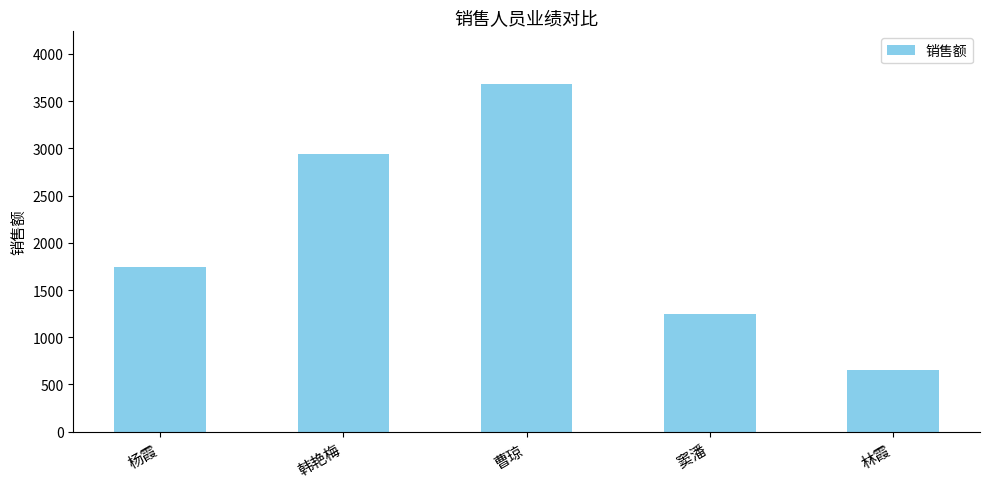

Reading left to right, what are all the values shown in this chart?

杨霞=1745.8	韩艳梅=2941.1	曹琼=3685.9	窦潘=1243.9	林霞=650.0